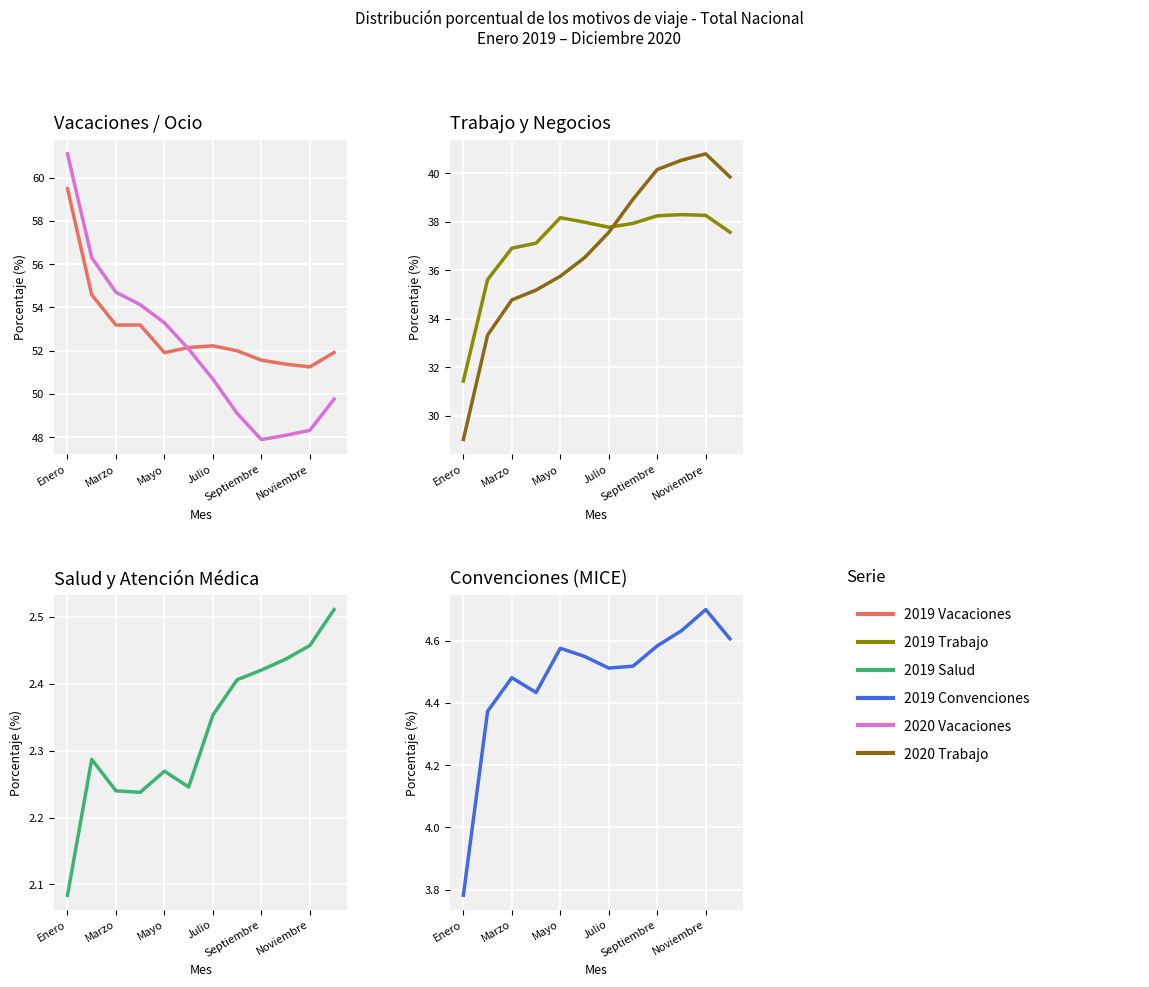

Which series has the largest range (max minus min)?

2020 - Vacaciones